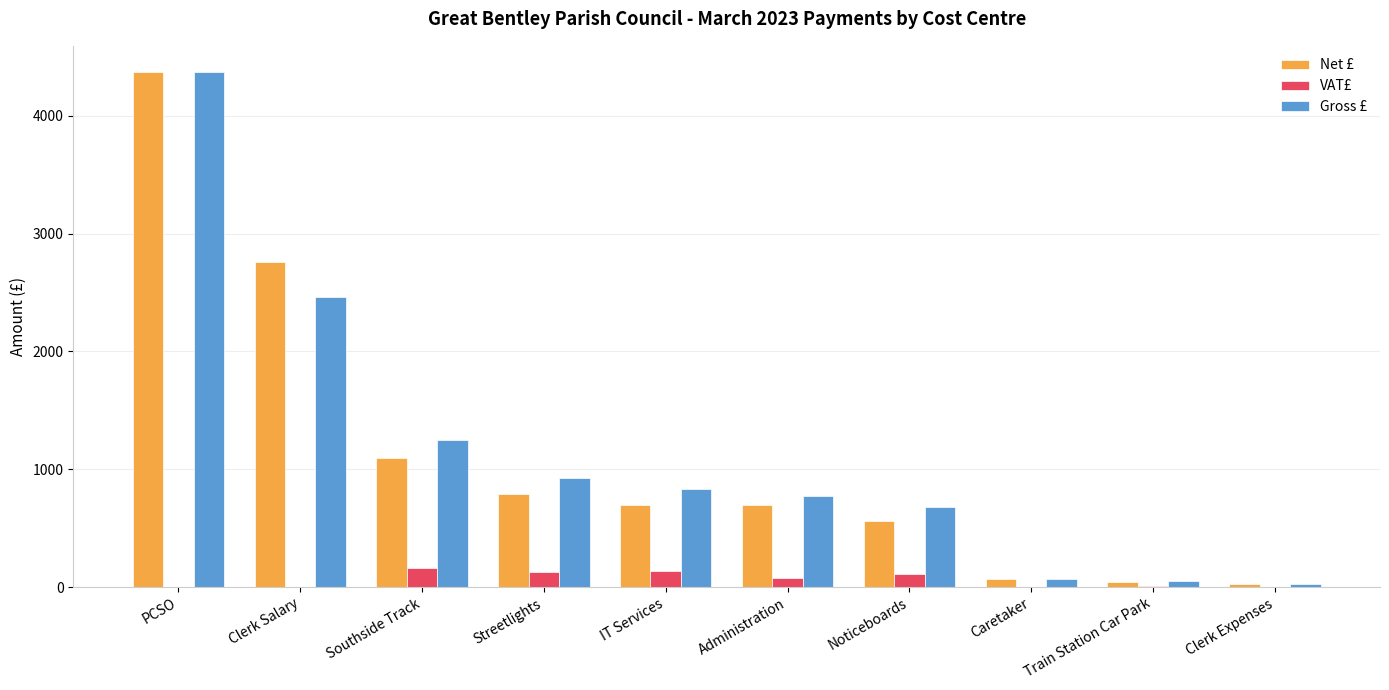

Is it true that Net £ equals 793.4 at Streetlights?

True